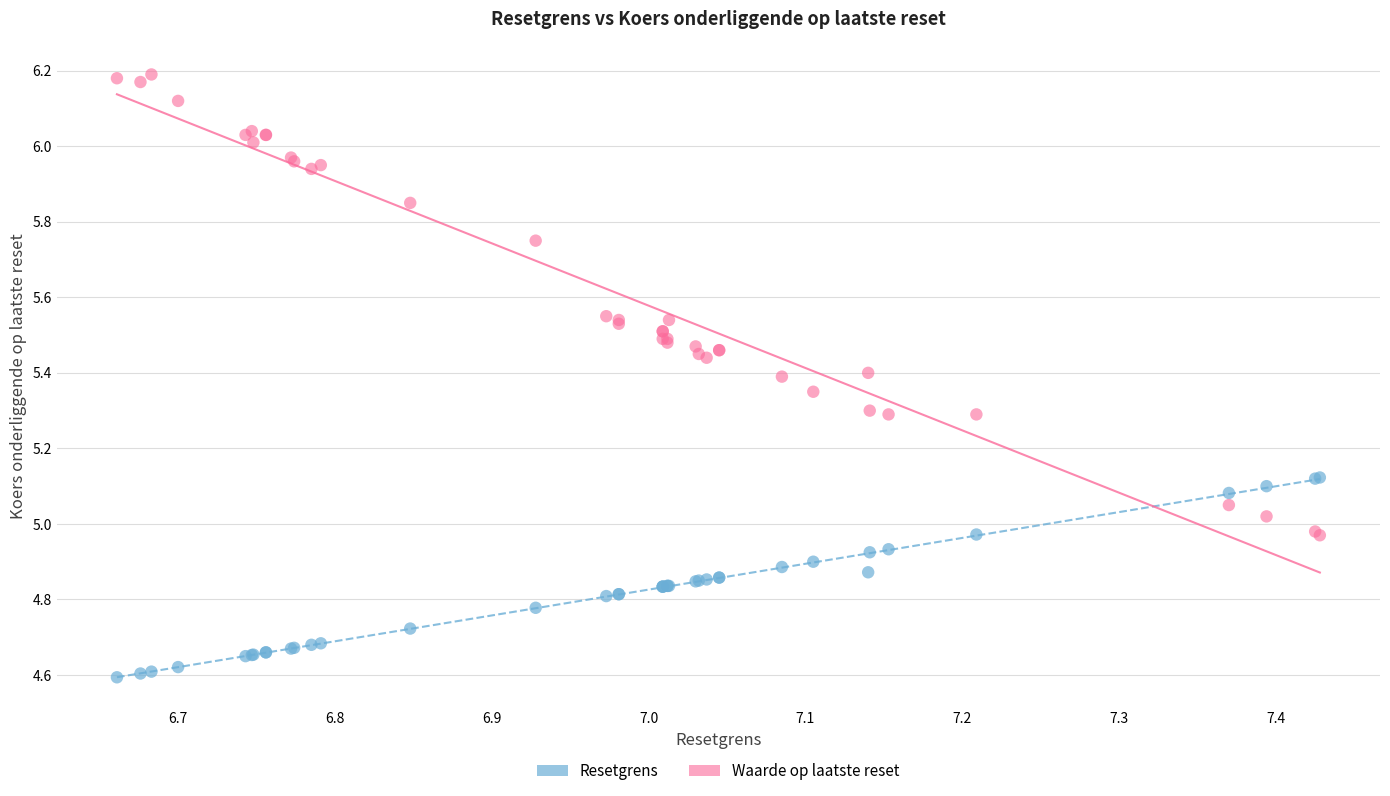

What is the X range (max minus min) for the scatter plot?

0.8